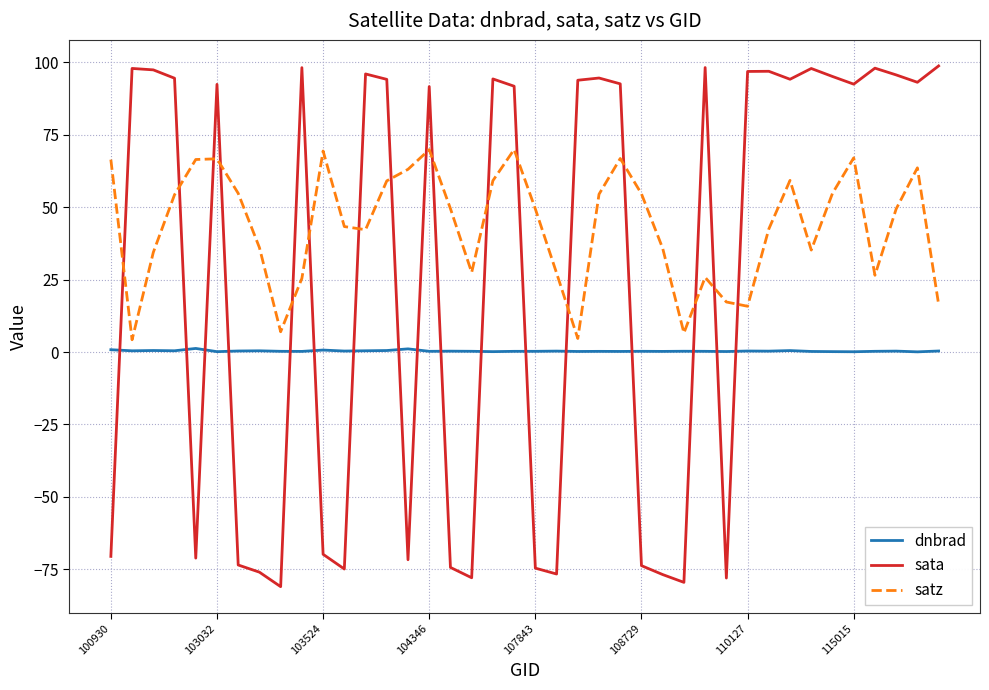

In sata, how many points are lower than both neighbors (excluding endpoints)?

11